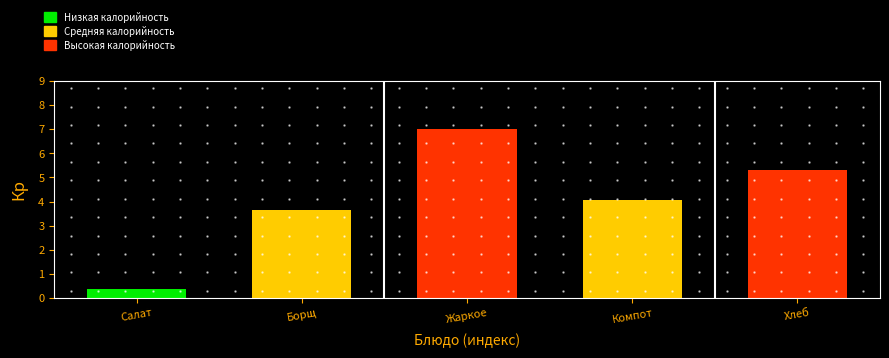

Reading left to right, extract all data points from this chart.

0.4	3.6	7.0	4.1	5.3